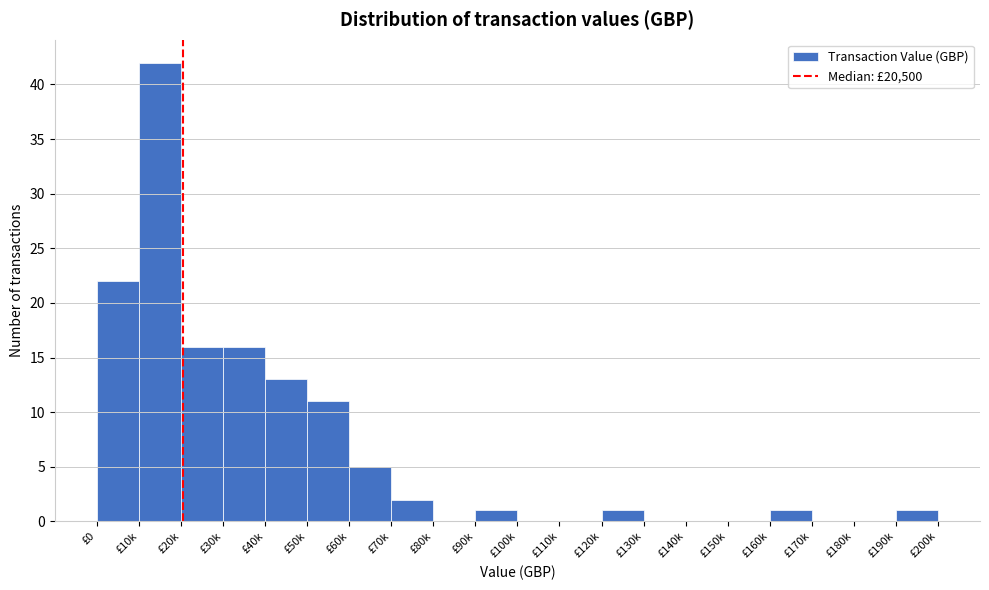

Reading left to right, transcribe all the data shown in this chart.

£0=22	£10k=42	£20k=16	£30k=16	£40k=13	£50k=11	£60k=5	£70k=2	£80k=0	£90k=1	£100k=0	£110k=0	£120k=1	£130k=0	£140k=0	£150k=0	£160k=1	£170k=0	£180k=0	£190k=1